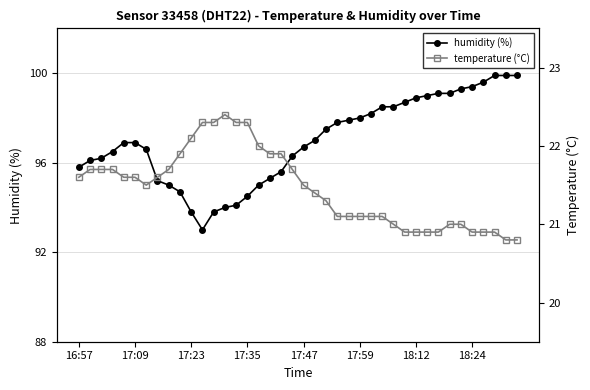

The value of humidity (%) at 18:12 is 98.9. True or false?

True